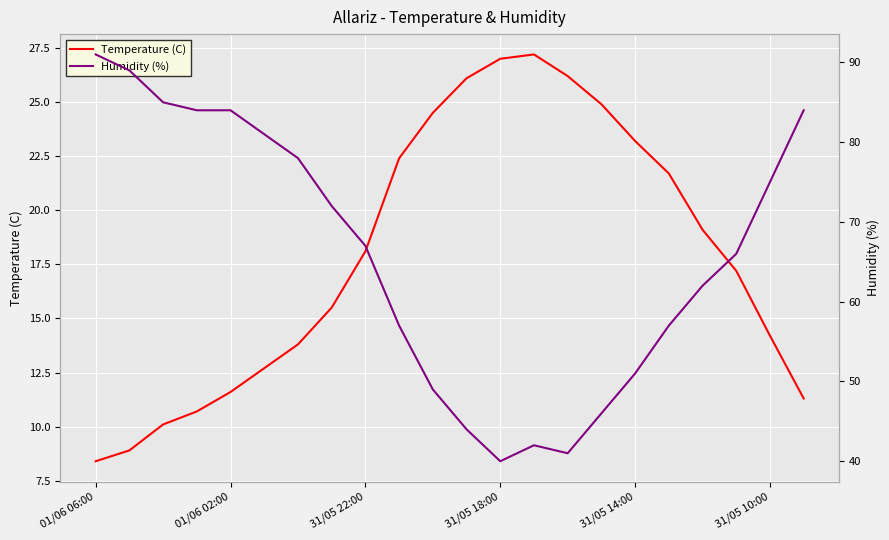

At which category is the sum across all series the highest?

01/06 06:00